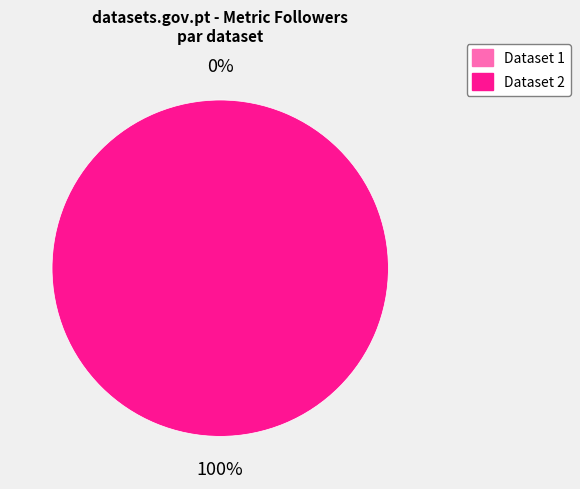

Which slice is the largest?

5ae9e150c8d8c9146a44cd11